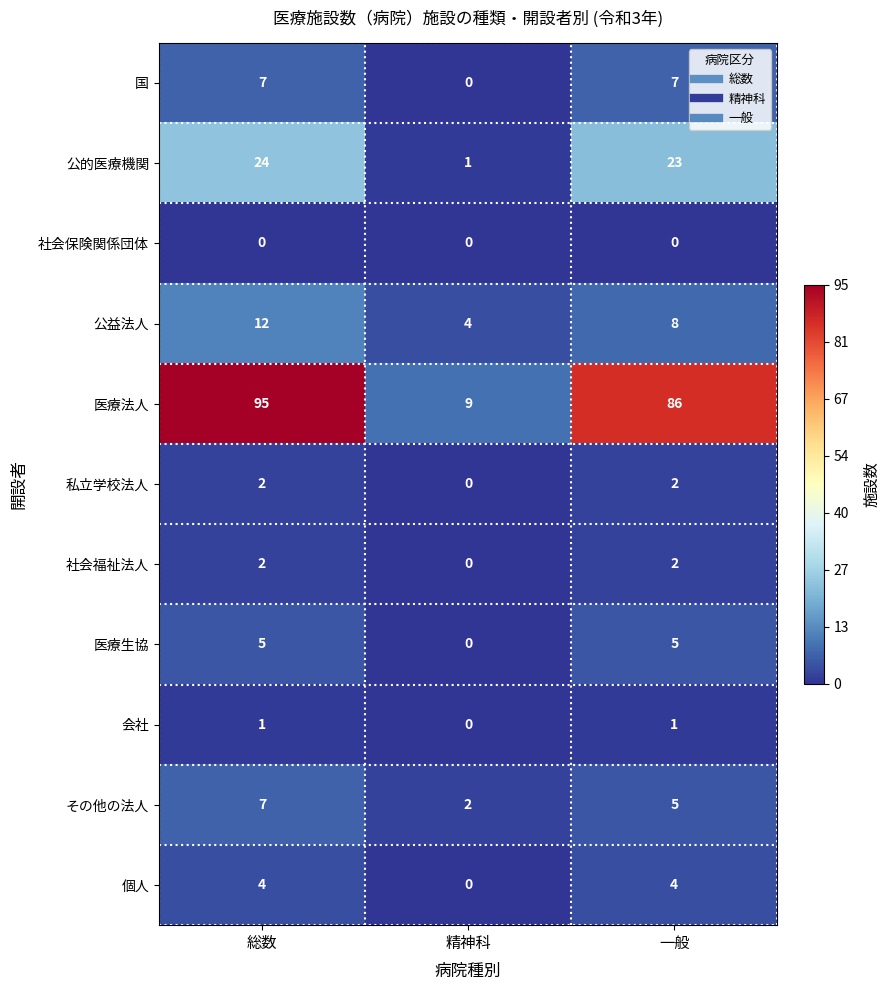

What is the greatest value displayed?

95